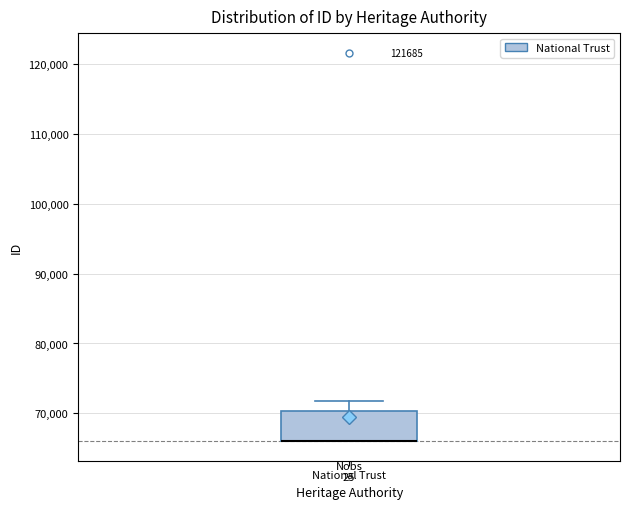

Read this box plot against the y-axis: the position of the median line, the range covered by the box, and the ends of both whiskers. The values are not printed on the chart, so give them approximately, as read against the axis.

median 66000 (drawn on the box's lower edge), box 66000 to 70000, whiskers 66000 to 72000